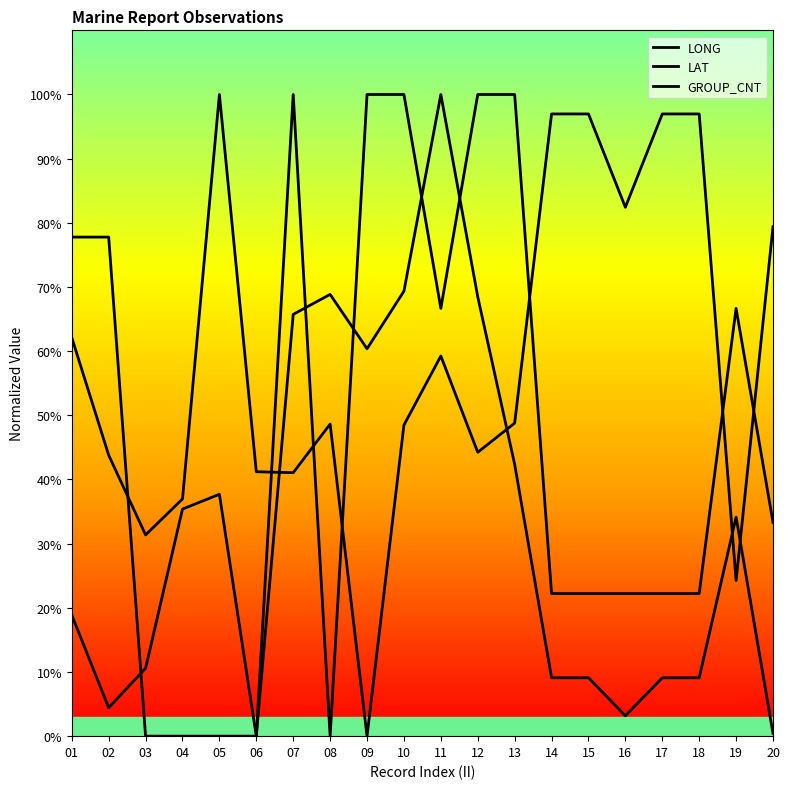

How many lines are shown in the chart?

3